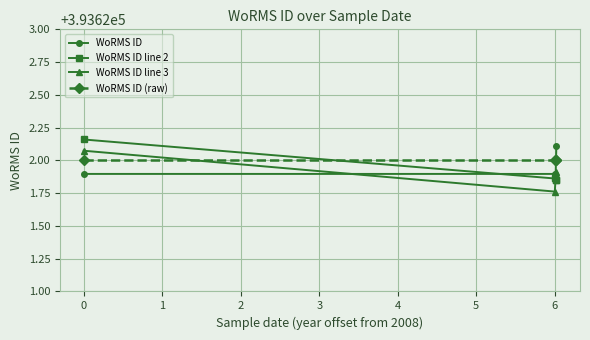

True or false: WoRMS ID has more than 2 points higher than both neighbors.

False